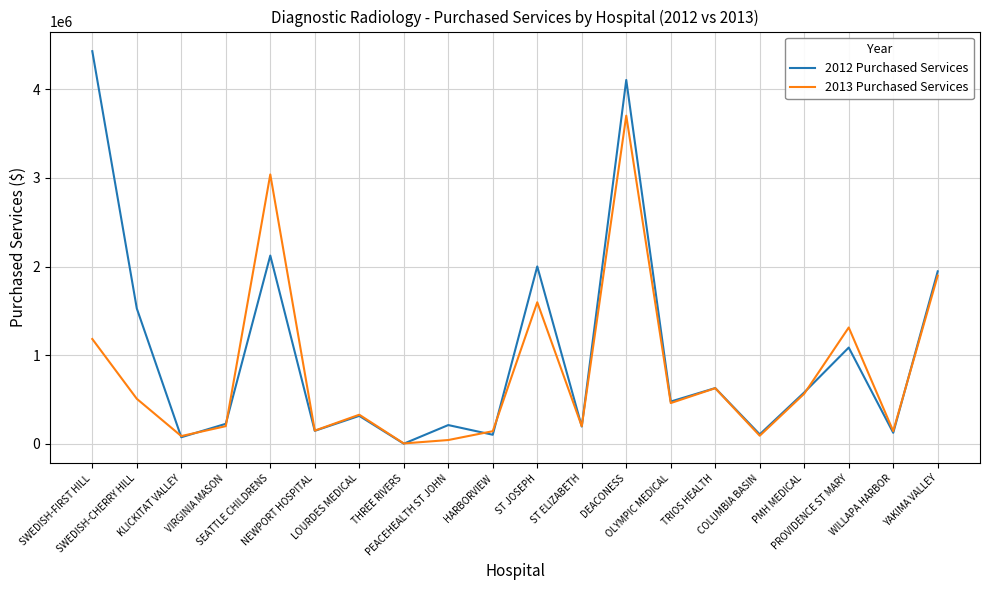

How many distinct data groups are displayed?

2